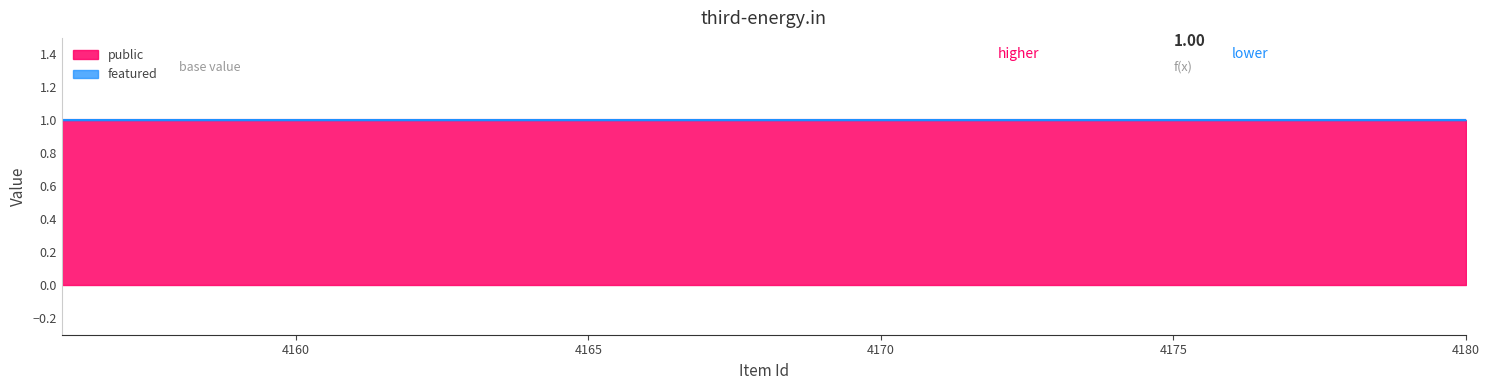

True or false: featured and public cross at least once.

False